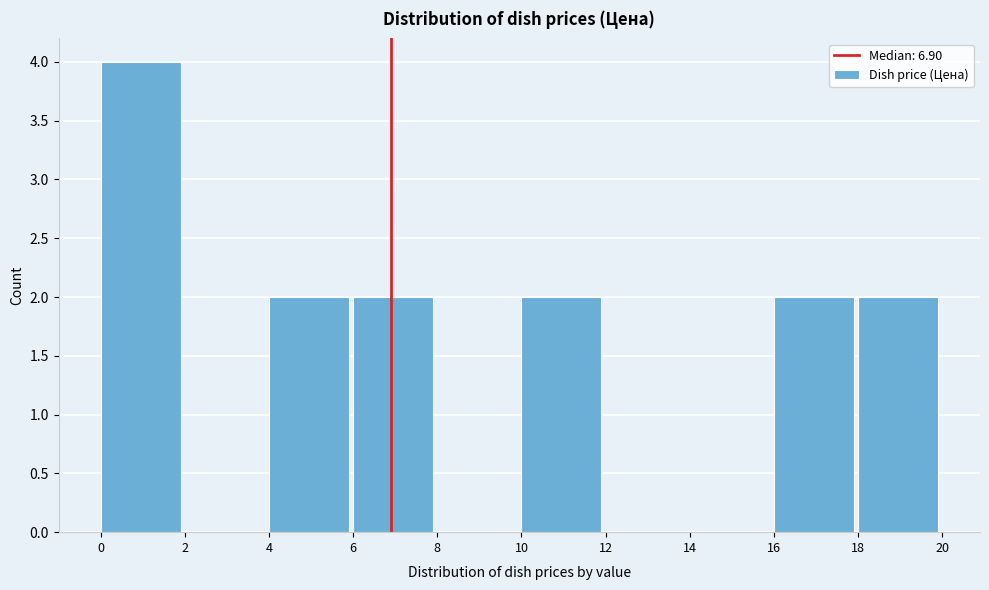

Reading left to right, transcribe this chart: for each bar, give the range it covers on the x-axis and its height. The values are not printed on the chart, so give them approximately, as read against the axis.

0 to 2: 4
2 to 4: 0
4 to 6: 2
6 to 8: 2
8 to 10: 0
10 to 12: 2
12 to 14: 0
14 to 16: 0
16 to 18: 2
18 to 20: 2